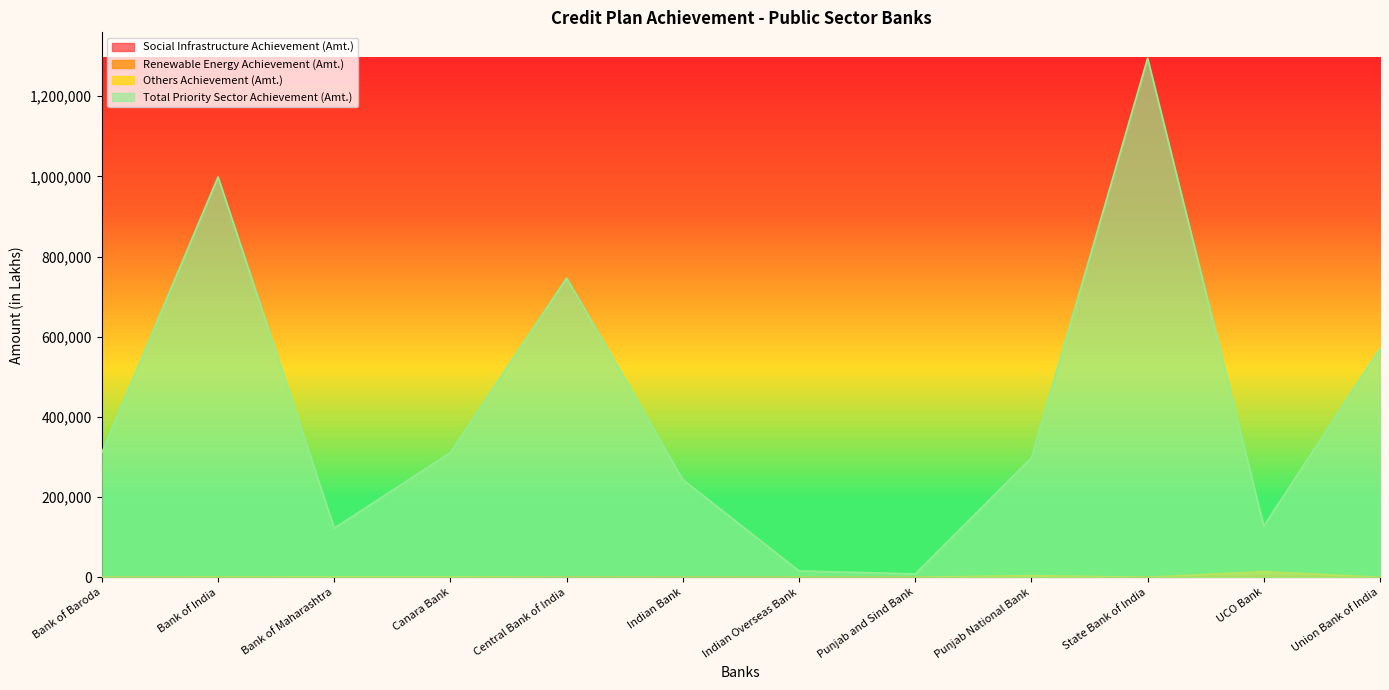

What is the value of the Renewable Energy Achievement (Amt.) point at the 9th from the left?

0.5